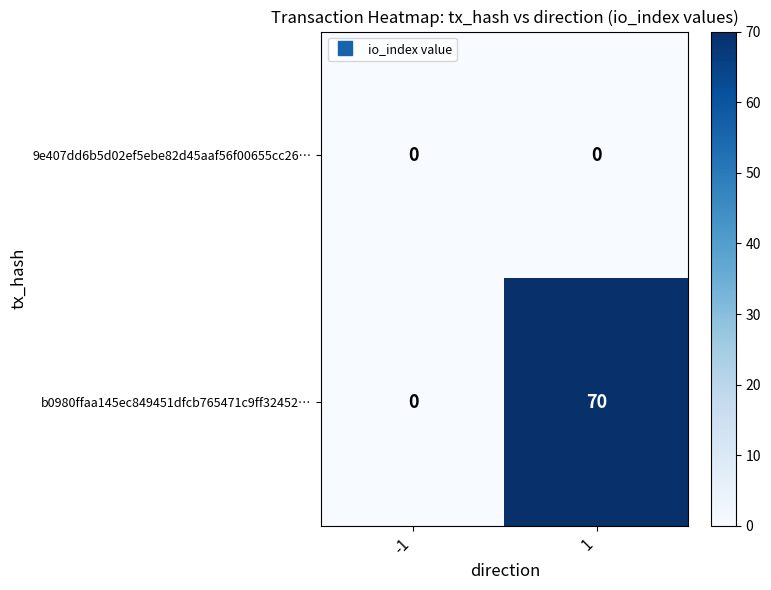

What is the average value of the b0980ffaa145ec849451dfcb765471c9ff32452… series?

35